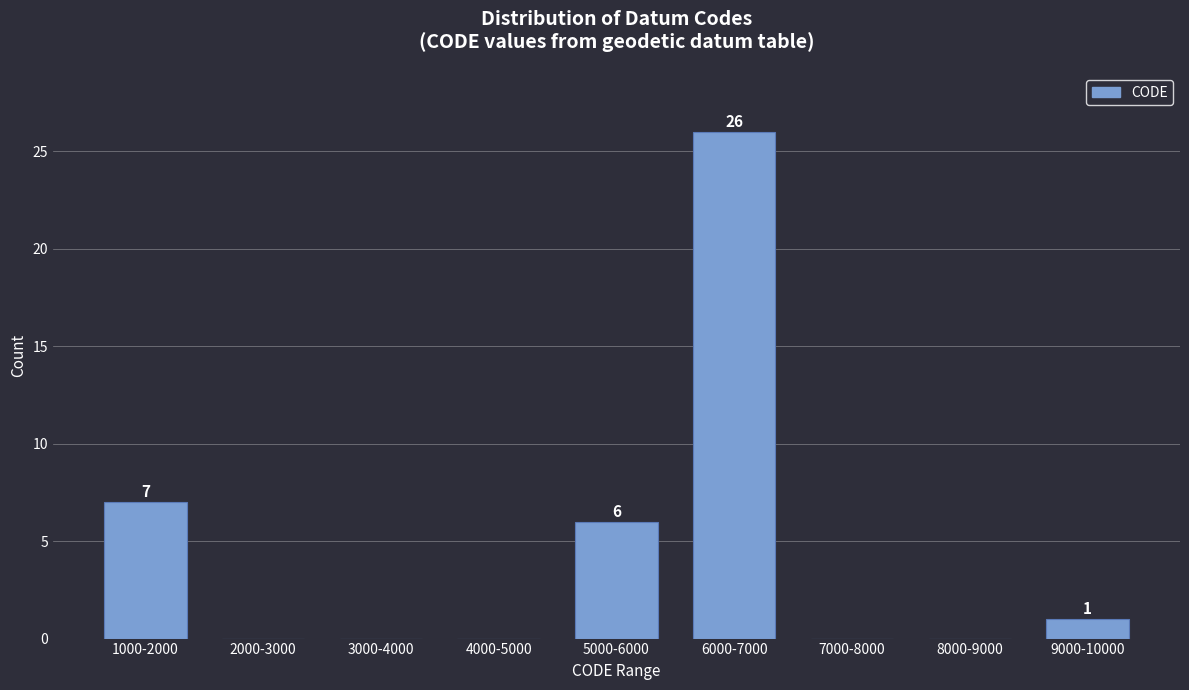

Reading right to left, transcribe all the data shown in this chart.

9000-10000=1	8000-9000=0	7000-8000=0	6000-7000=26	5000-6000=6	4000-5000=0	3000-4000=0	2000-3000=0	1000-2000=7